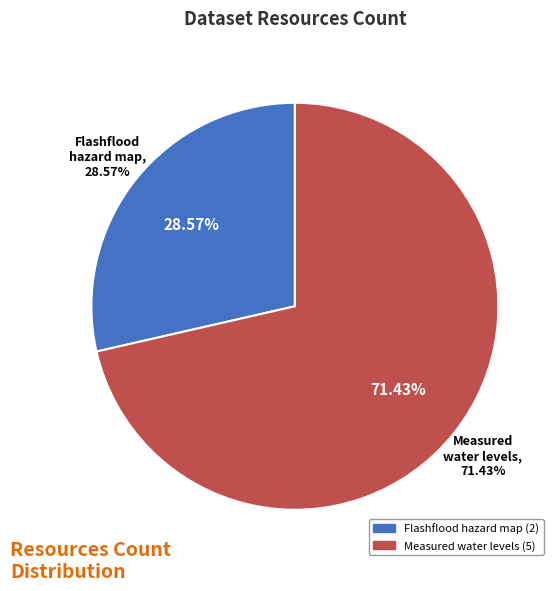

What percentage is the Flashflood hazard map slice, to the nearest percent?

29%